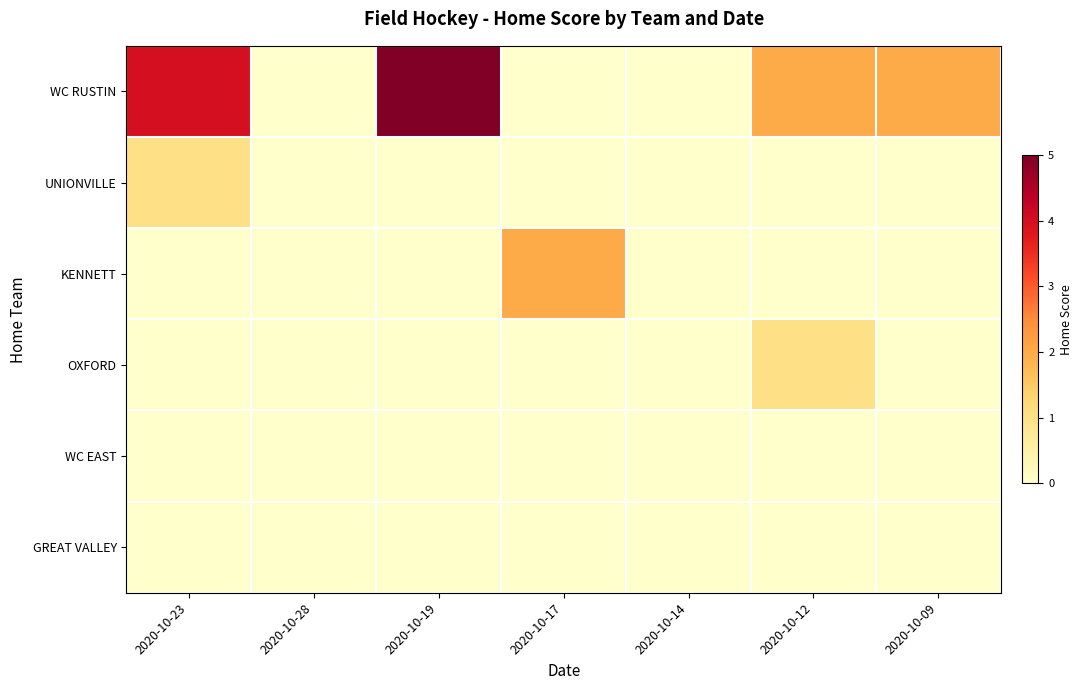

At 2020-10-23, list the series in order from smallest to largest.

KENNETT, OXFORD, WC EAST, GREAT VALLEY, UNIONVILLE, WC RUSTIN